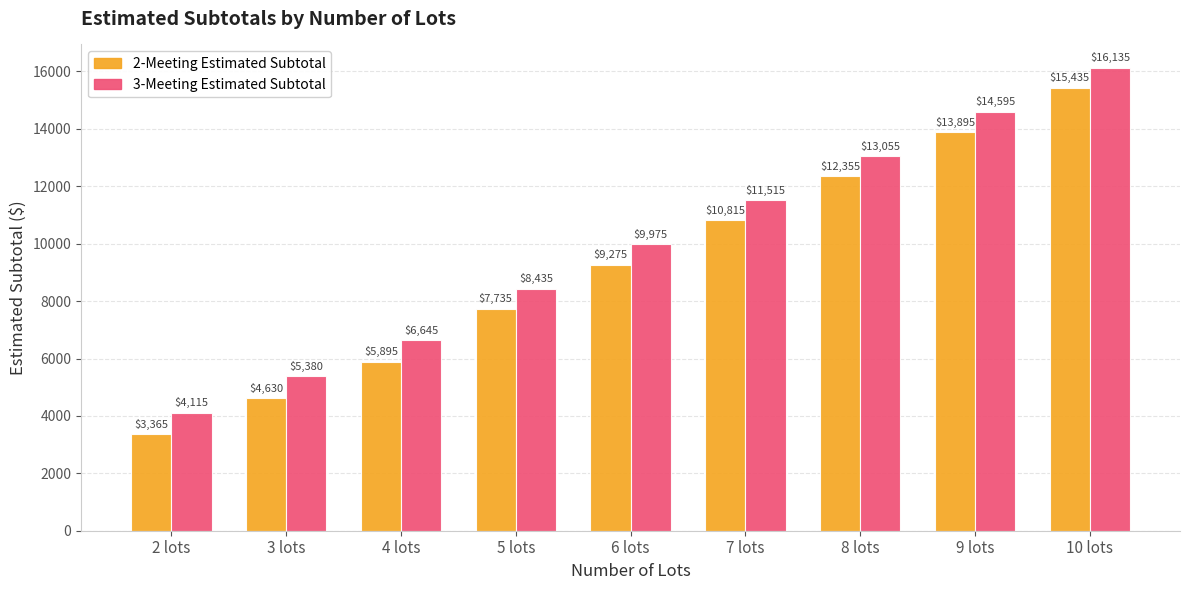

Reading left to right, transcribe all the data shown in this chart.

2-Meeting Estimated Subtotal: 3365	4630	5895	7735	9275	10815	12355	13895	15435
3-Meeting Estimated Subtotal: 4115	5380	6645	8435	9975	11515	13055	14595	16135